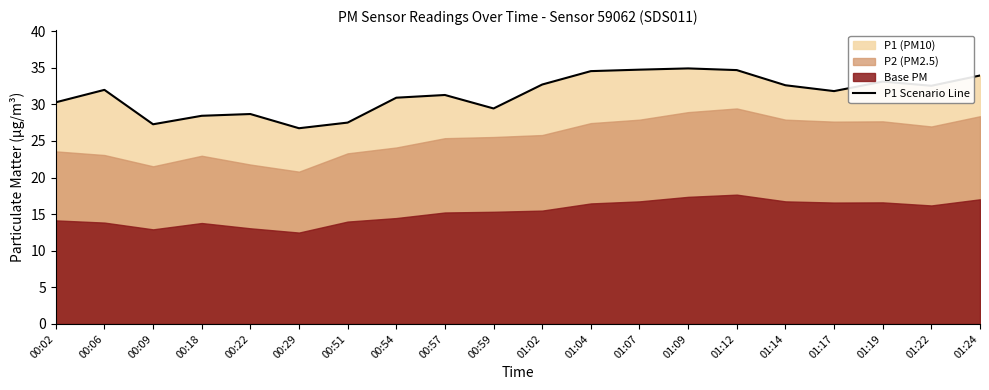

Count the number of values greater than 31.

12